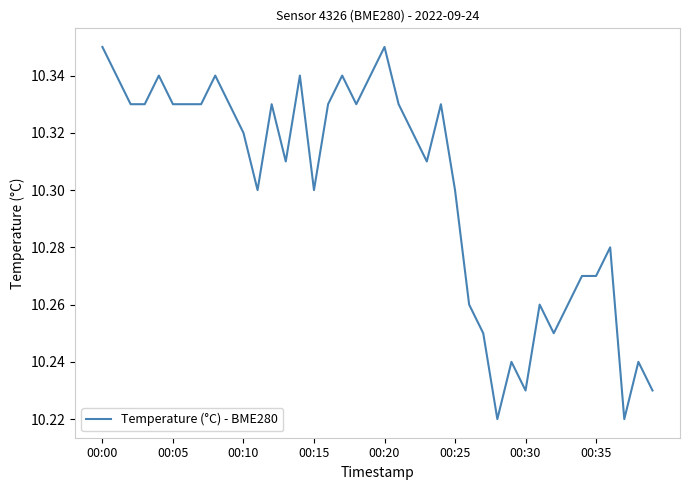

What is the difference between the maximum and minimum values?

0.1